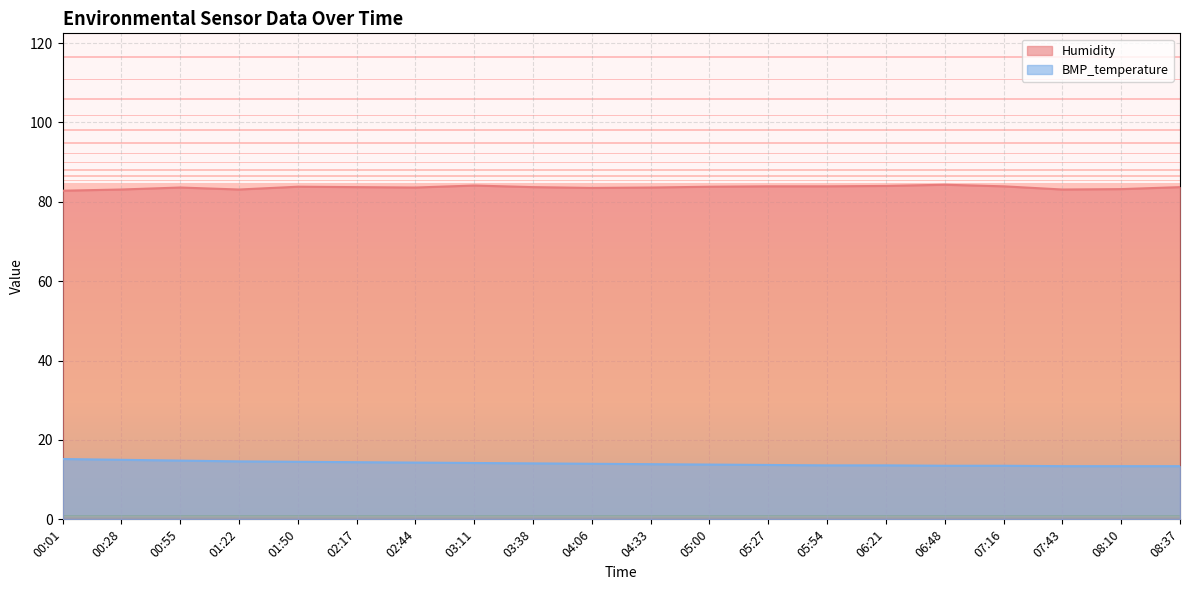

Does the chart display data point markers on the line(s)?

No